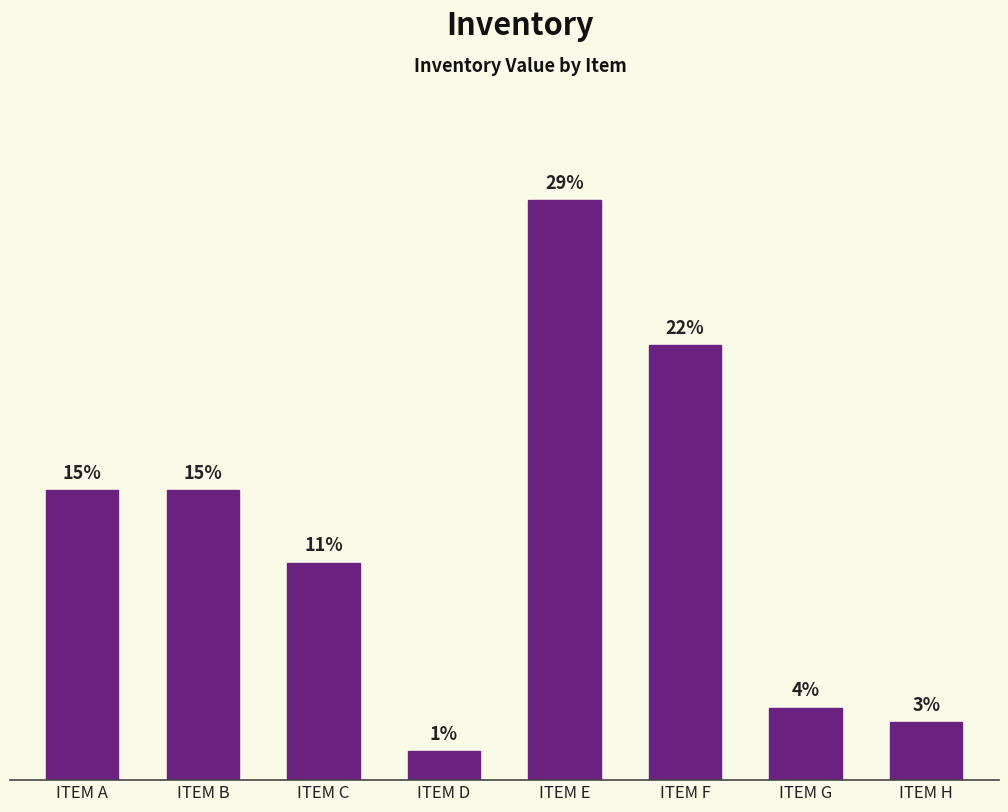

List the labels in order of value, largest first.

ITEM E, ITEM F, ITEM A, ITEM B, ITEM C, ITEM G, ITEM H, ITEM D